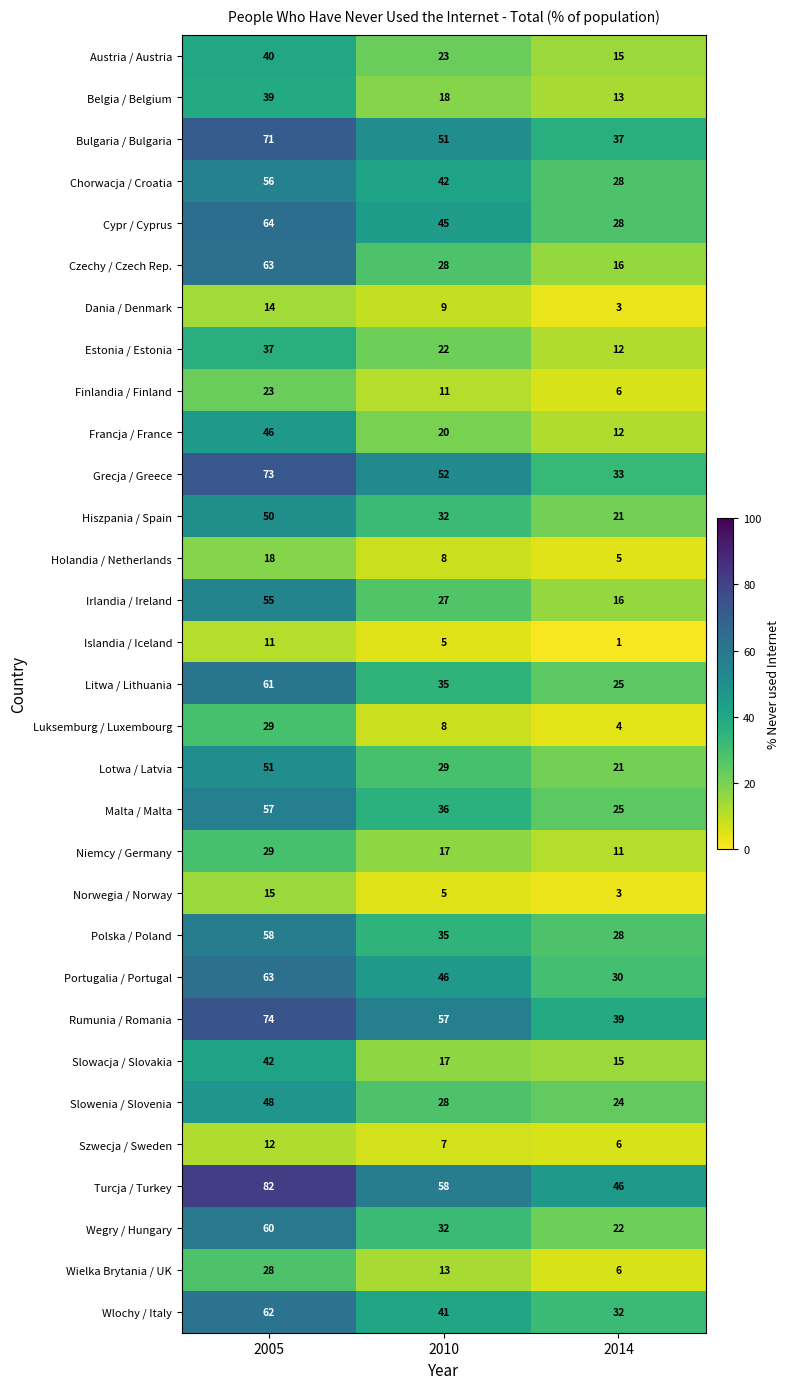

What is the total value across all series at 2005?

1431